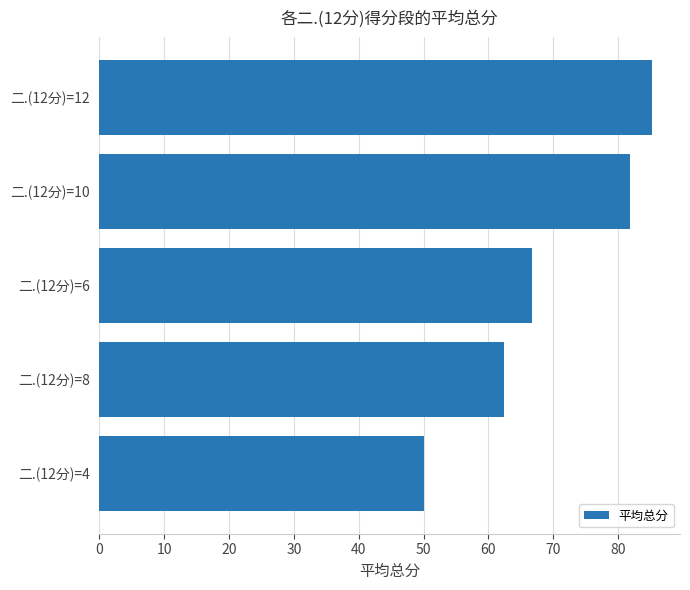

The chart shows a value of 85.3 at 二.(12分)=12. True or false?

True